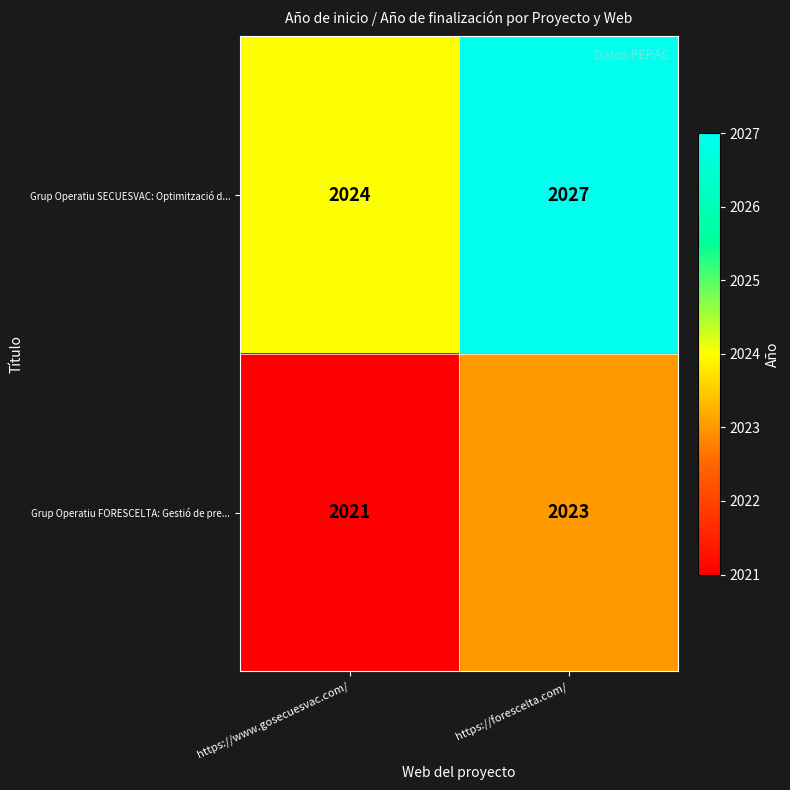

Reading left to right, transcribe all the data shown in this chart.

Grup Operatiu SECUESVAC: Optimització d...: 2024	2027
Grup Operatiu FORESCELTA: Gestió de pre...: 2021	2023